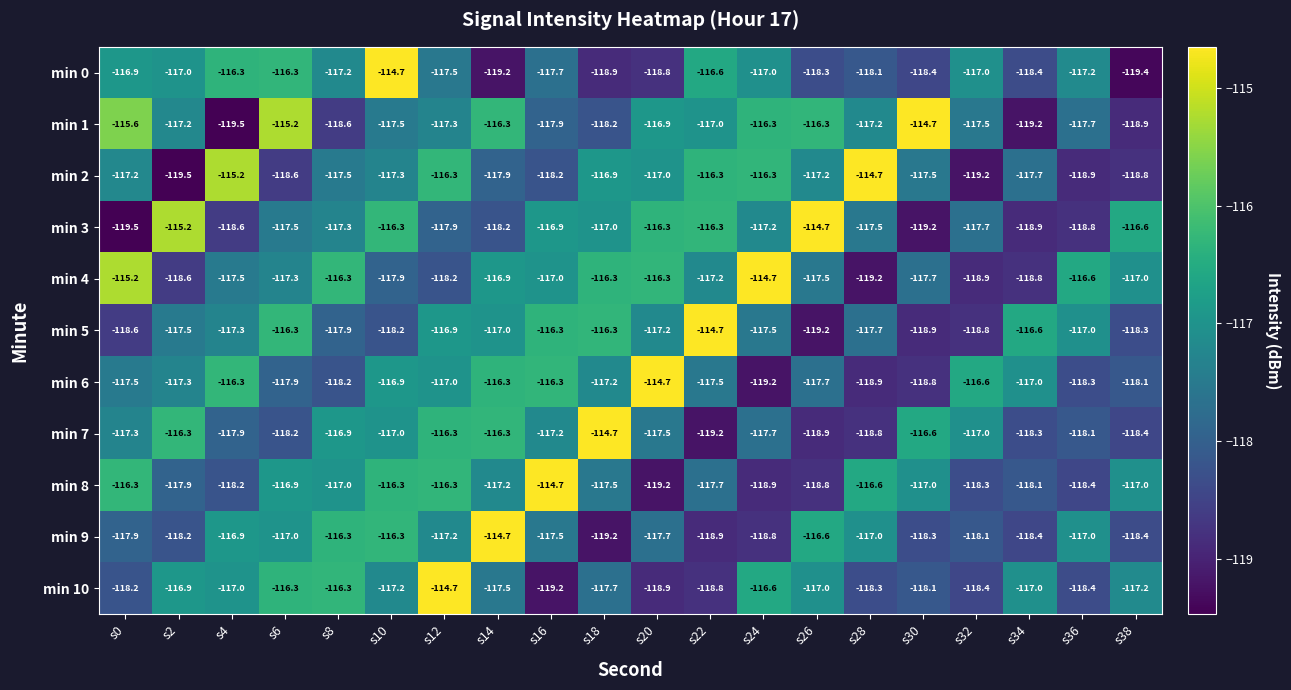

What is the spread (max minus min) of values at s2?

4.3